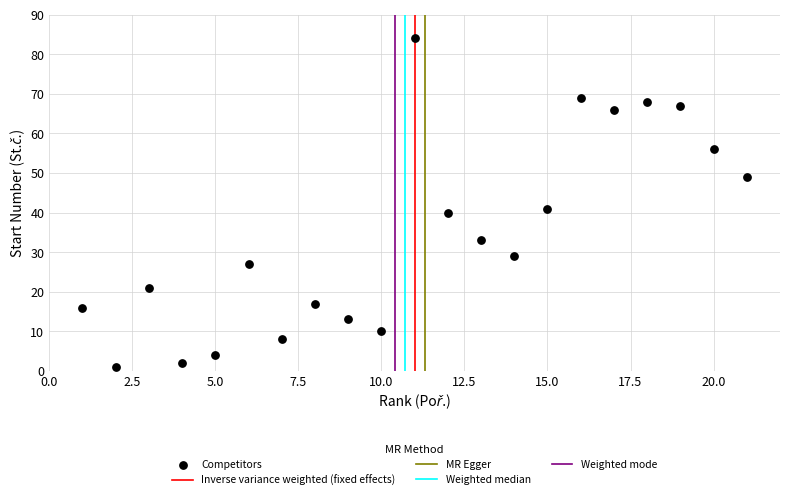

What Y value in the scatter plot is closest to 42?

41